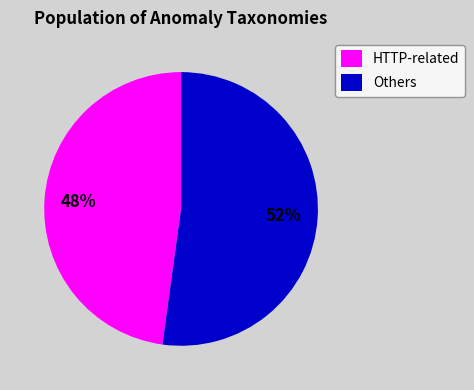

Count the number of slices in the pie.

2